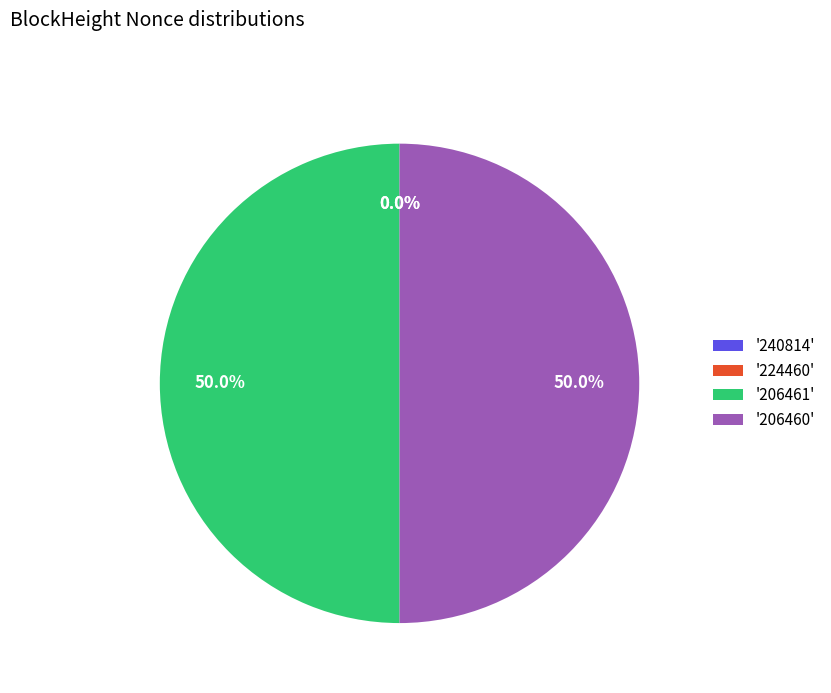

Does any single category account for the majority?

Yes